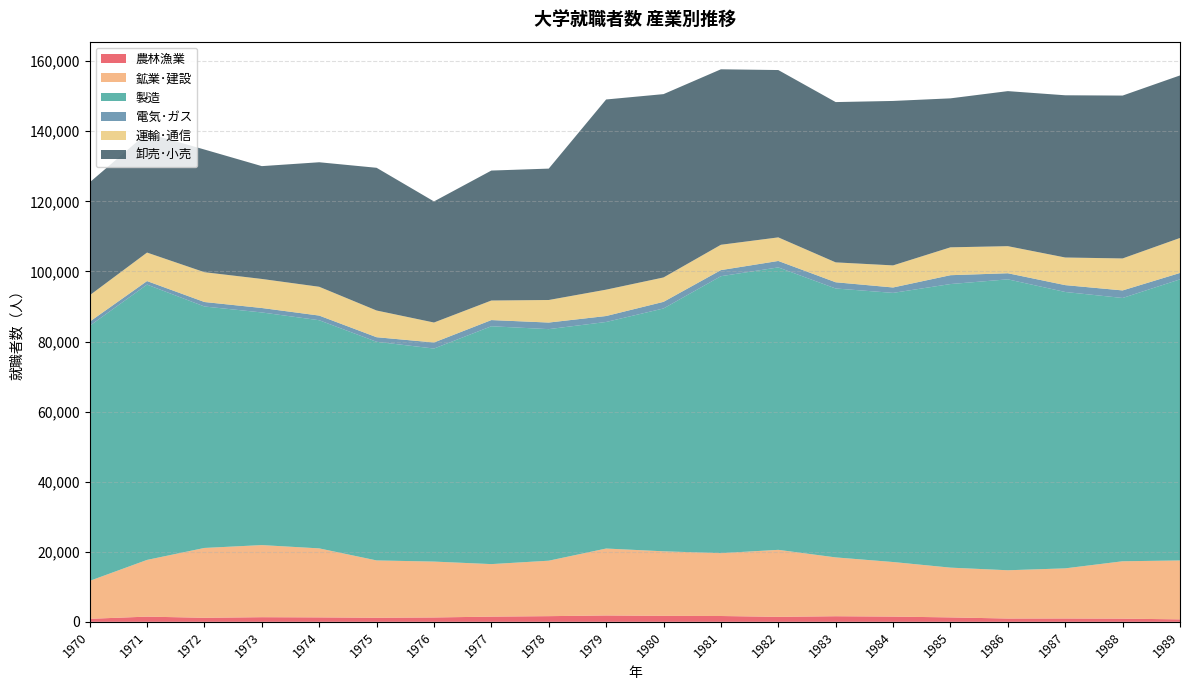

Reading left to right, transcribe all the data shown in this chart.

農林漁業: 857	1481	1150	1319	1265	1164	1241	1481	1616	1813	1706	1659	1422	1594	1495	1260	939	949	906	701
鉱業･建設: 10827	16188	19934	20579	19694	16358	15951	14989	15827	19102	18419	17936	19122	16792	15572	14204	13777	14309	16375	16814
製造: 72789	78576	68912	66396	65115	62400	60798	67883	66089	64662	69308	79046	80606	76745	76811	80936	83027	78876	75143	80222
電気･ガス: 1183	1002	1277	1270	1327	1304	1728	1763	1879	1698	1886	1735	1838	1778	1541	2524	1739	1958	2155	1827
運輸･通信: 7529	8135	8510	8291	8221	7622	5700	5584	6437	7524	6960	7232	6728	5676	6303	7956	7728	7883	9127	9989
卸売･小売: 32228	34082	35010	32199	35537	40732	34560	37089	37499	54276	52325	50082	47760	45748	46934	42519	44251	46297	46485	46388